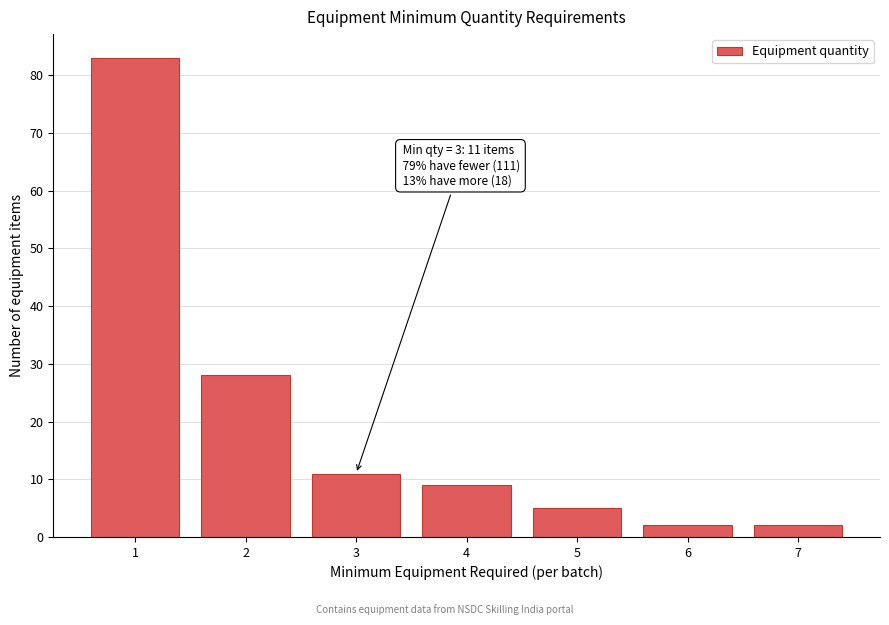

Reading left to right, transcribe all the data shown in this chart.

1=83	2=28	3=11	4=9	5=5	6=2	7=2